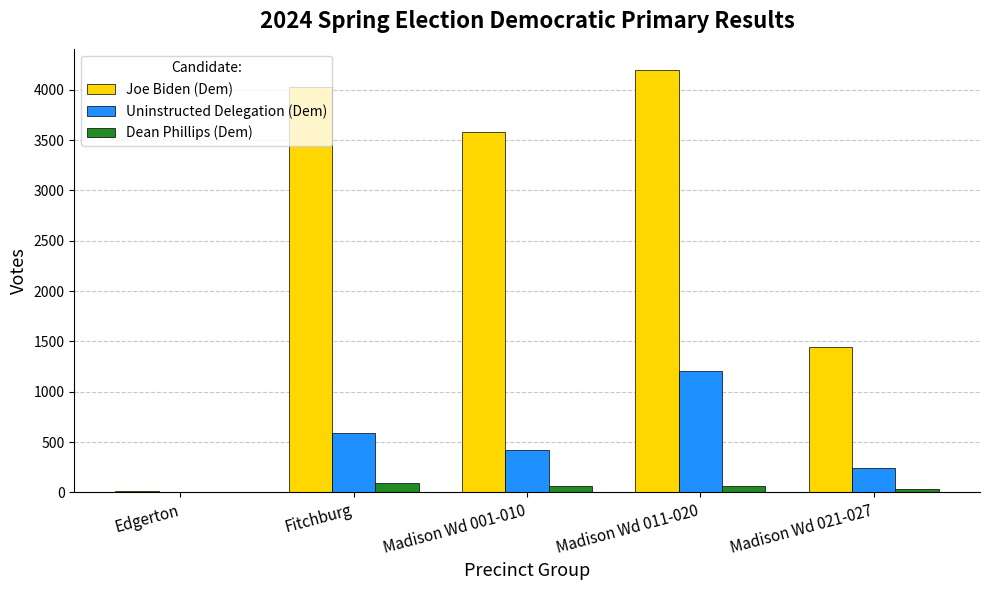

Count the number of data series in this chart.

3